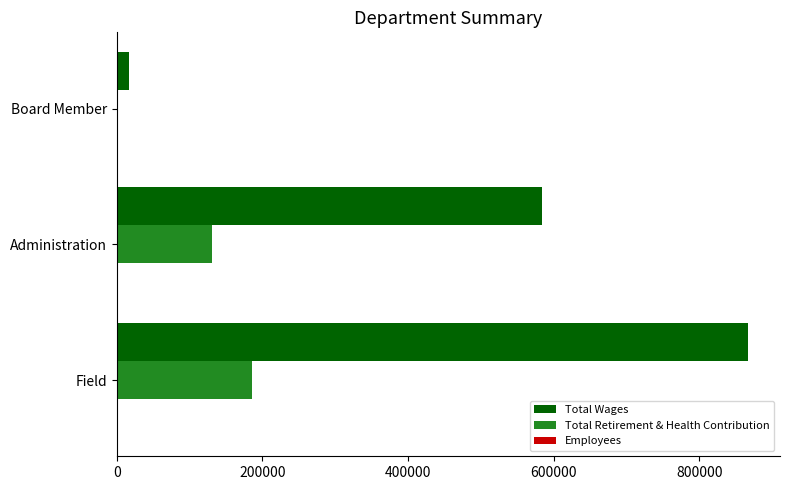

The Total Wages series shows 584025 at Administration. True or false?

True